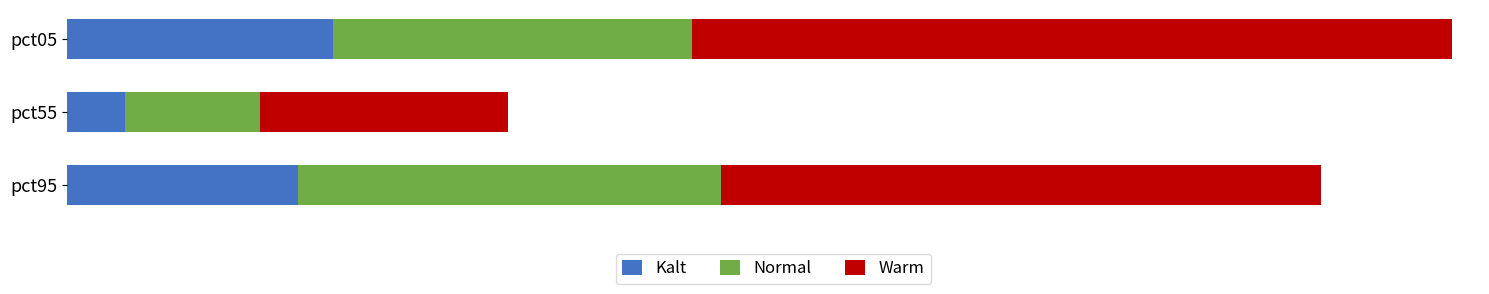

Which series has the widest spread of values?

Warm